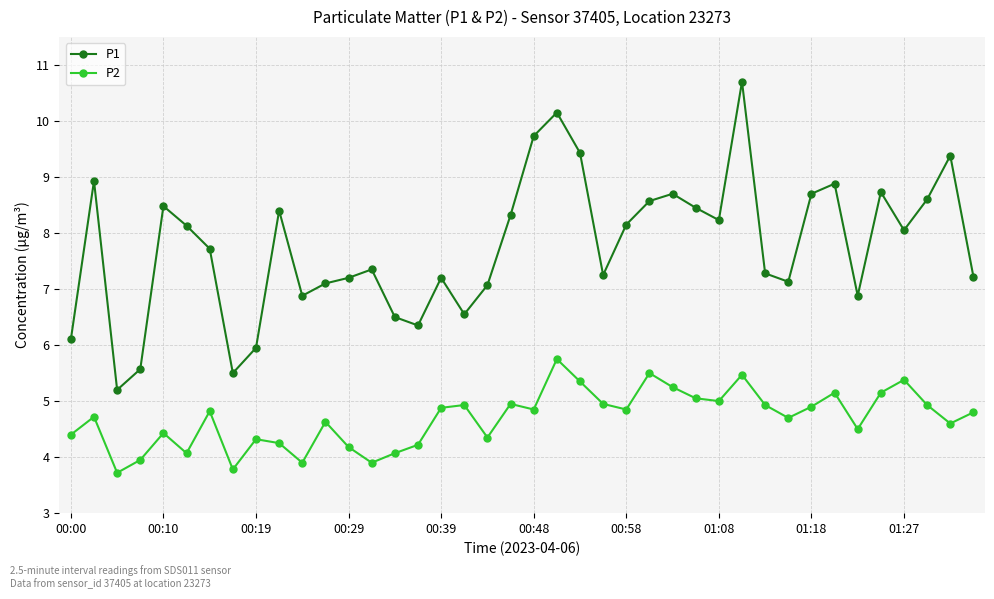

True or false: P2 and P1 intersect in this chart.

False